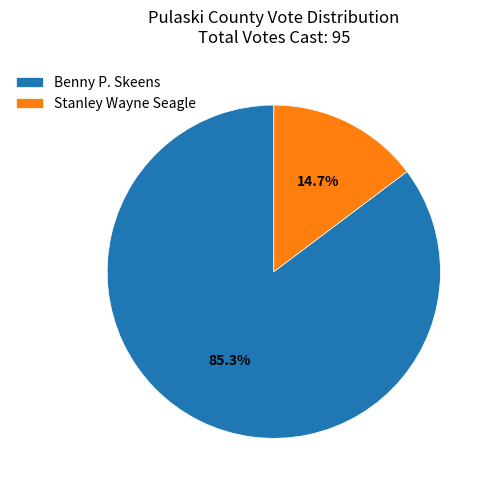

Is there a majority slice in this chart?

Yes